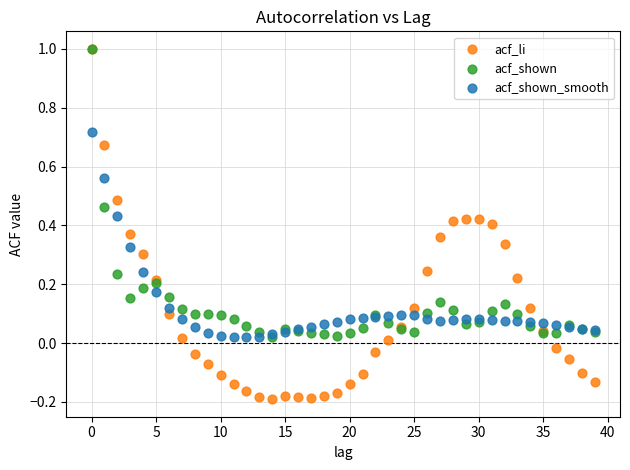

Which series contains the lowest Y value?

acf_li